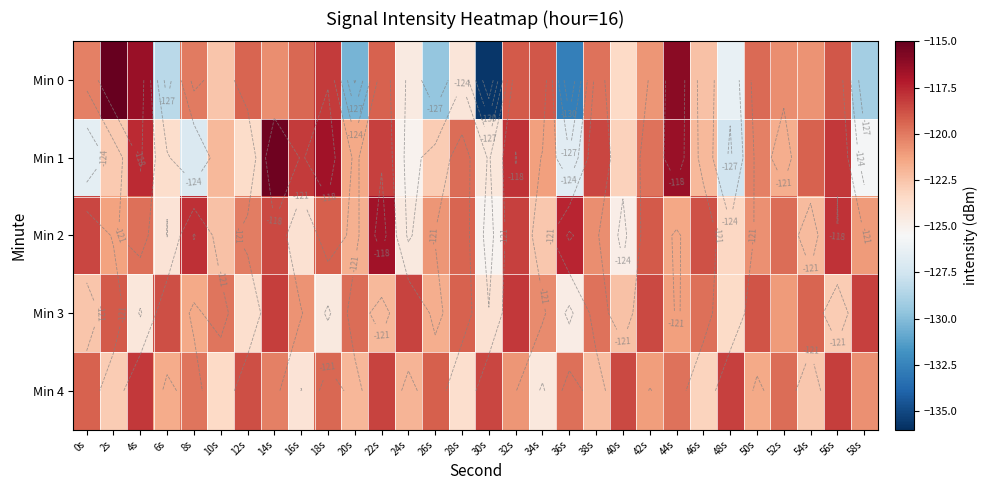

What is the sum of all Min 2 values?

-3622.0